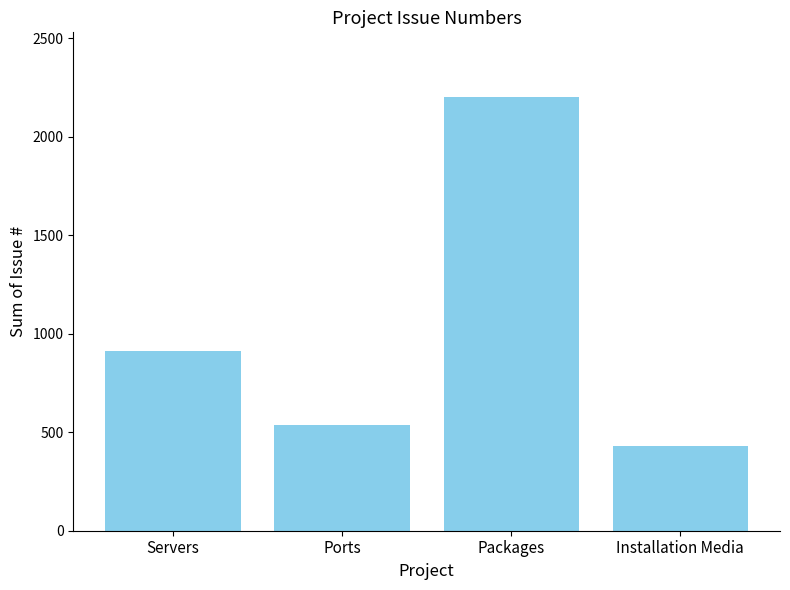

What is the change in value from Ports to Installation Media?

-109